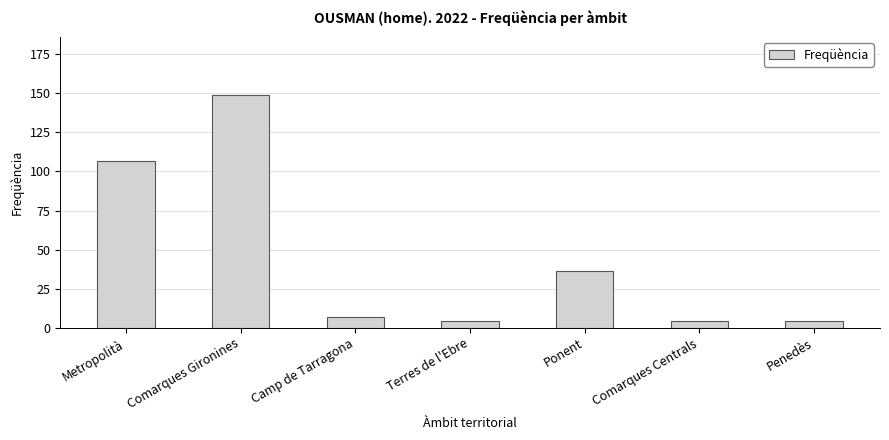

What is the label of the 5th bar from the right?

Camp de Tarragona